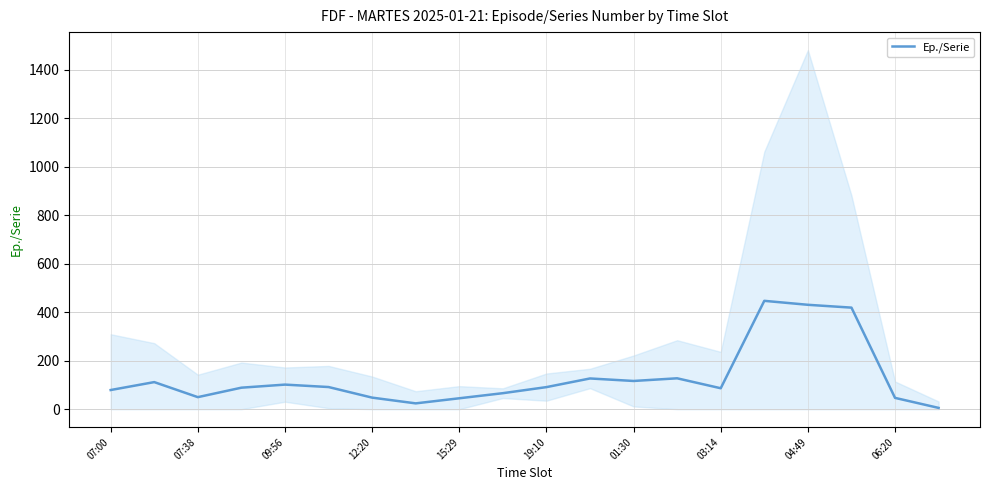

The value of Ep./Serie at 07:00 is 79.0. True or false?

True